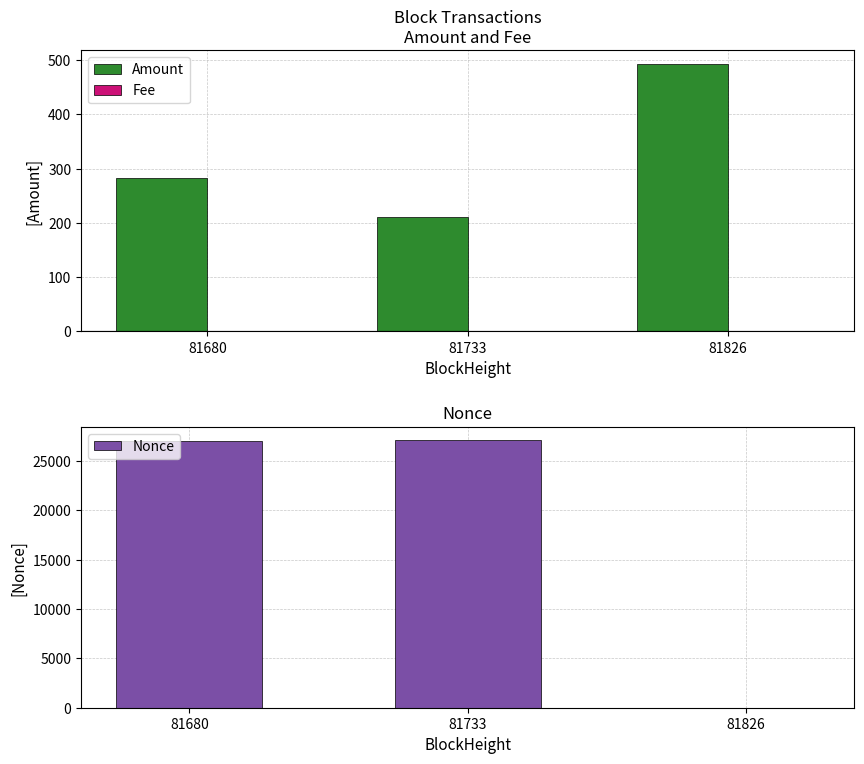

What is the difference between the highest and lowest values at 81826?

493.4